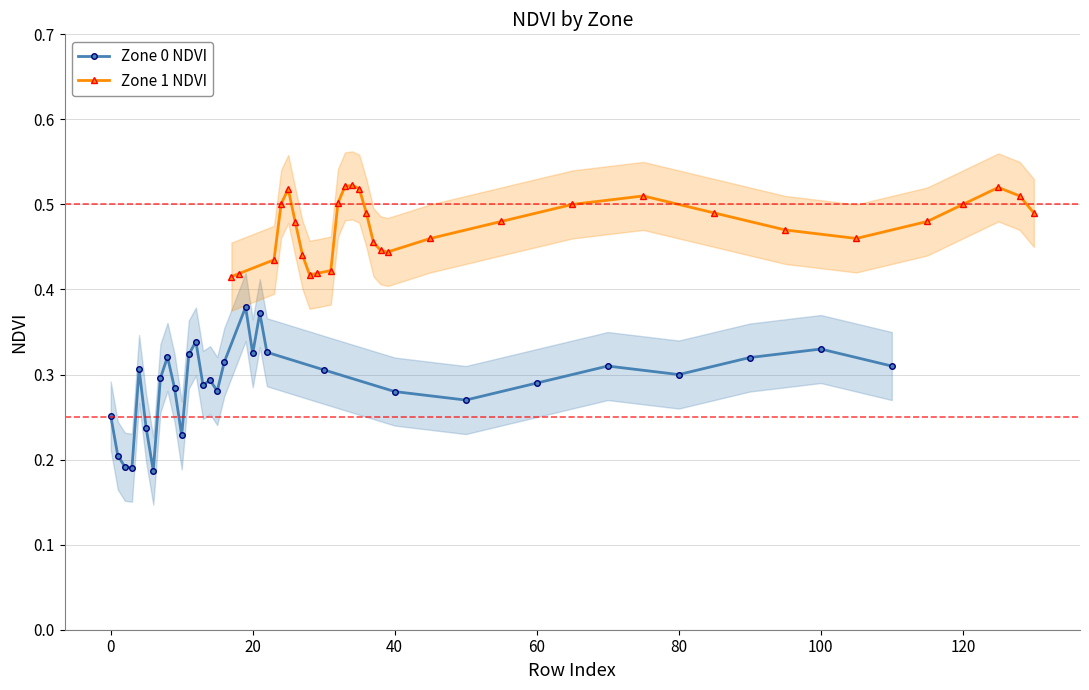

List the series in order of their overall mean, lowest first.

Zone 0 NDVI, Zone 1 NDVI